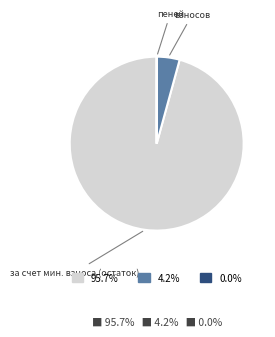

Is there any slice that represents more than half of the pie?

Yes